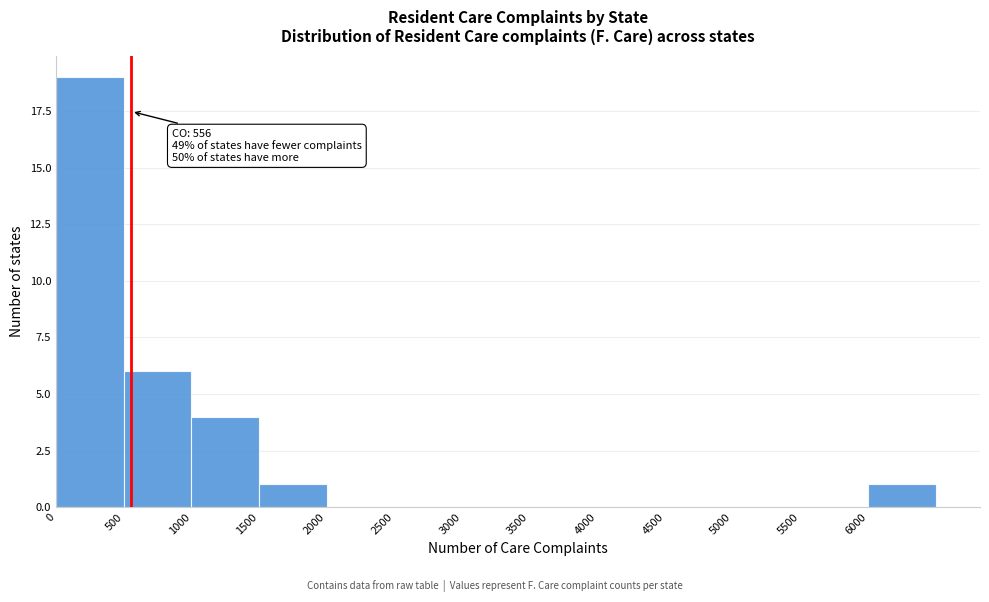

Over which range of the x-axis is the bar tallest?

0 to 500